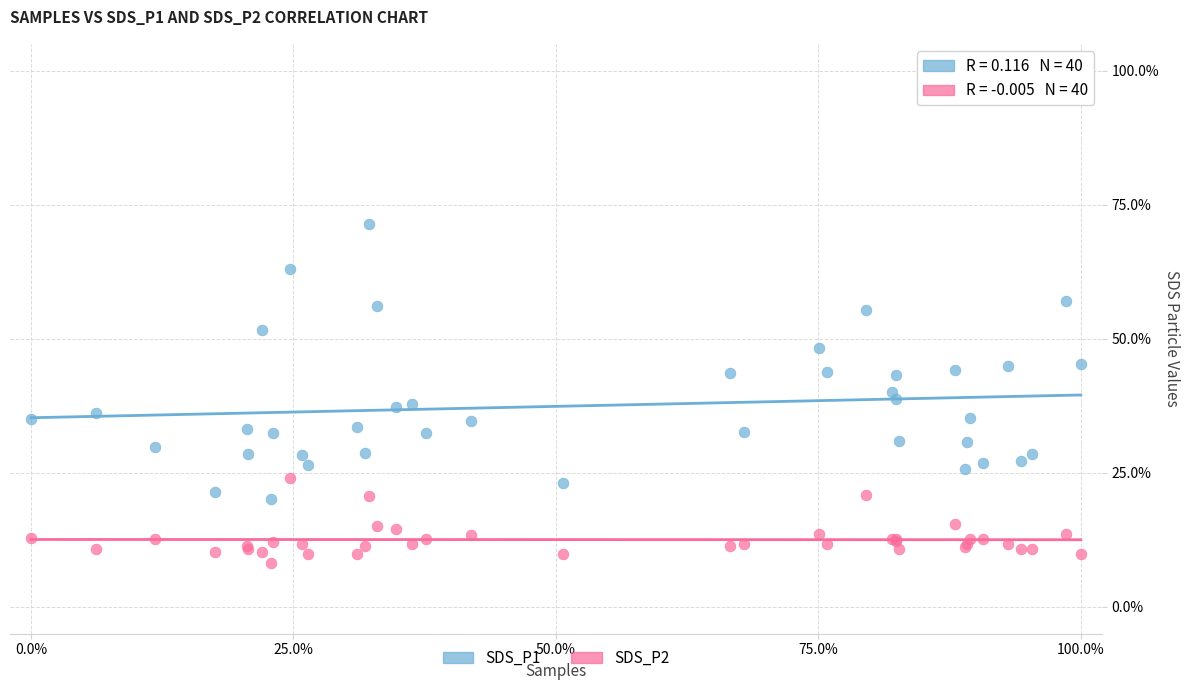

What is the X range (max minus min) for the scatter plot?

100.0